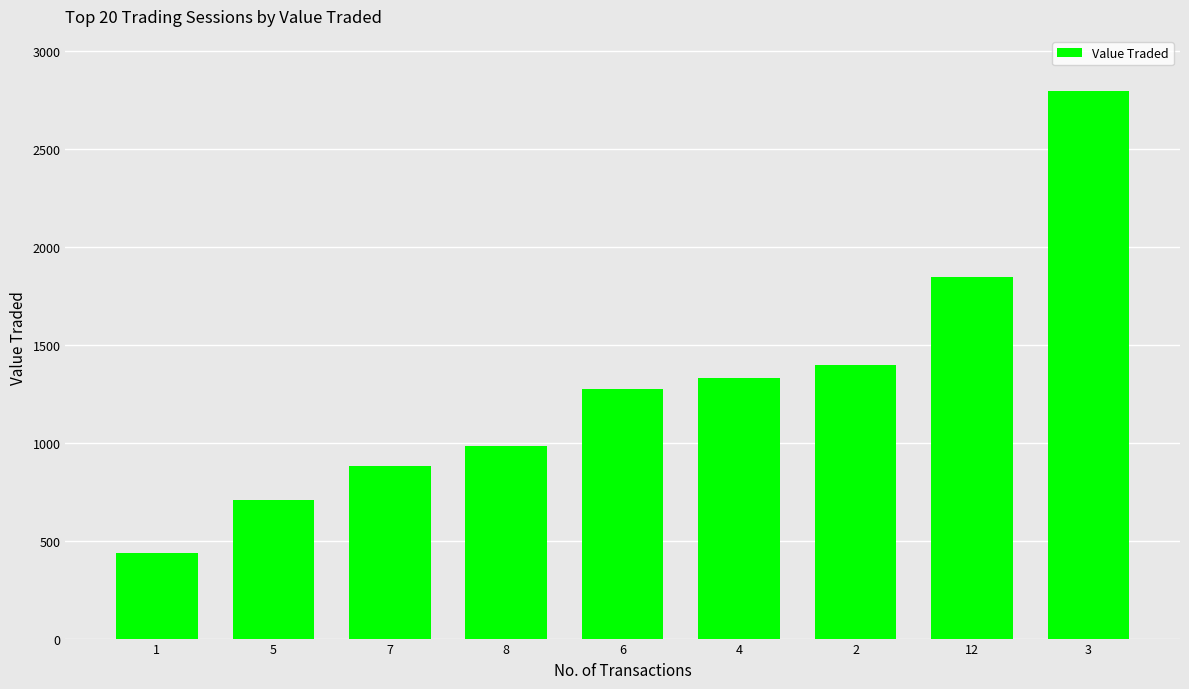

List the labels in order of value, smallest first.

1, 5, 7, 8, 6, 4, 2, 12, 3